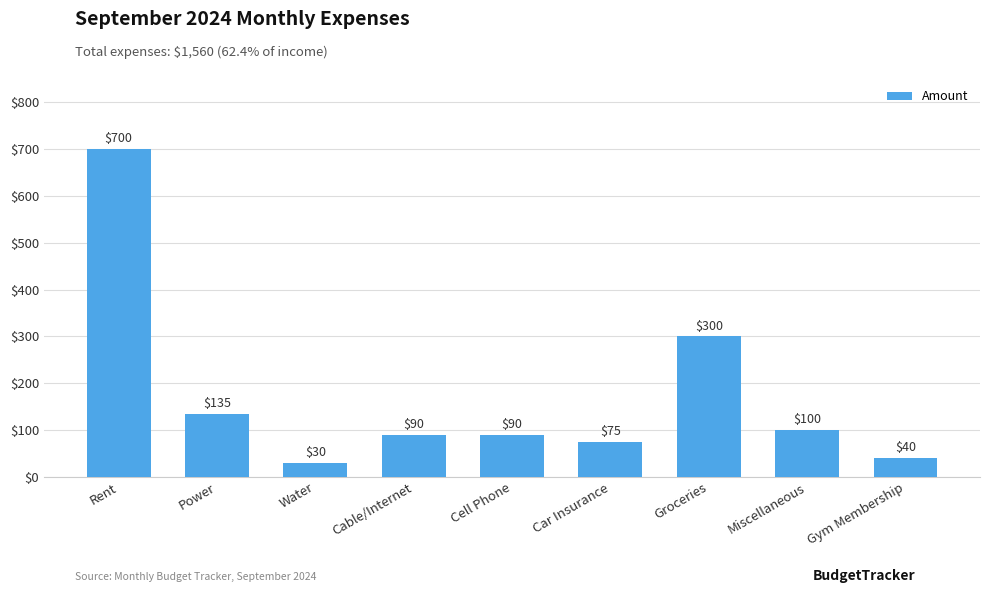

What is the minimum value shown in the chart?

30